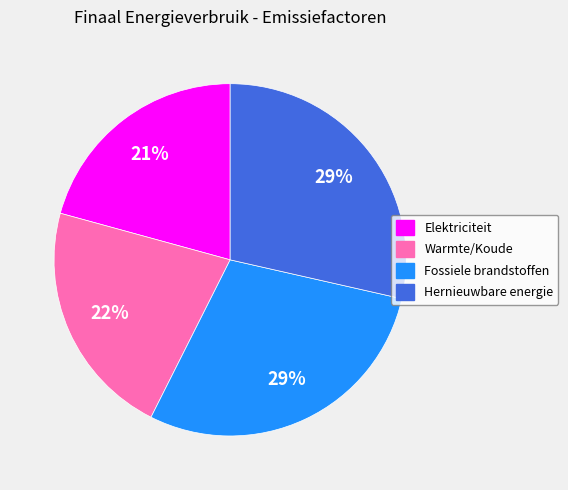

To the nearest percent, what percentage of the pie is Fossiele brandstoffen?

29%